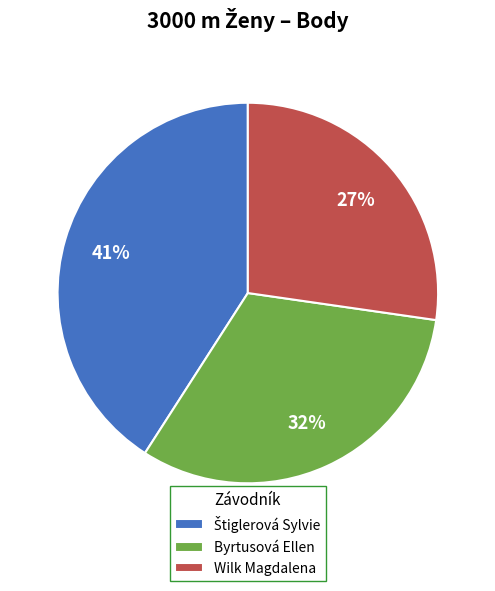

True or false: Byrtusová Ellen accounts for 32% of the total.

True